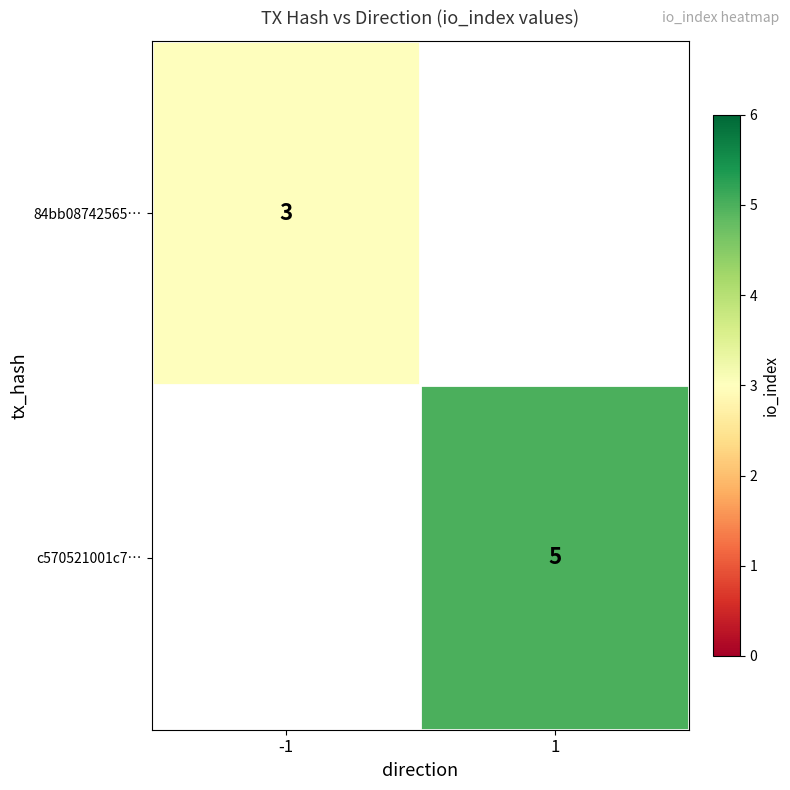

Which category has the highest value across all series?

1